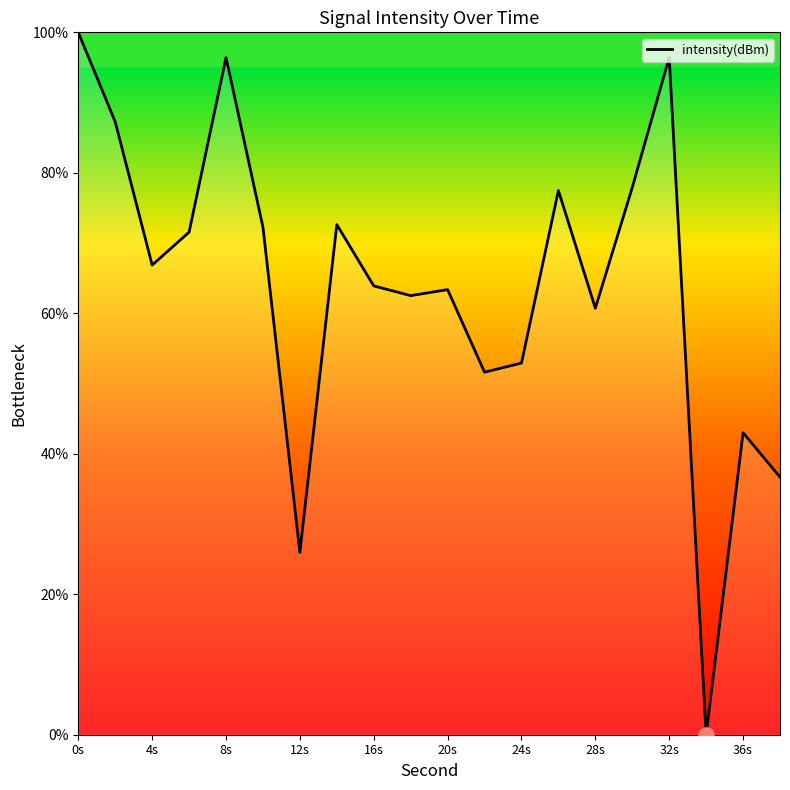

What is the difference between the maximum and minimum values?

100.0